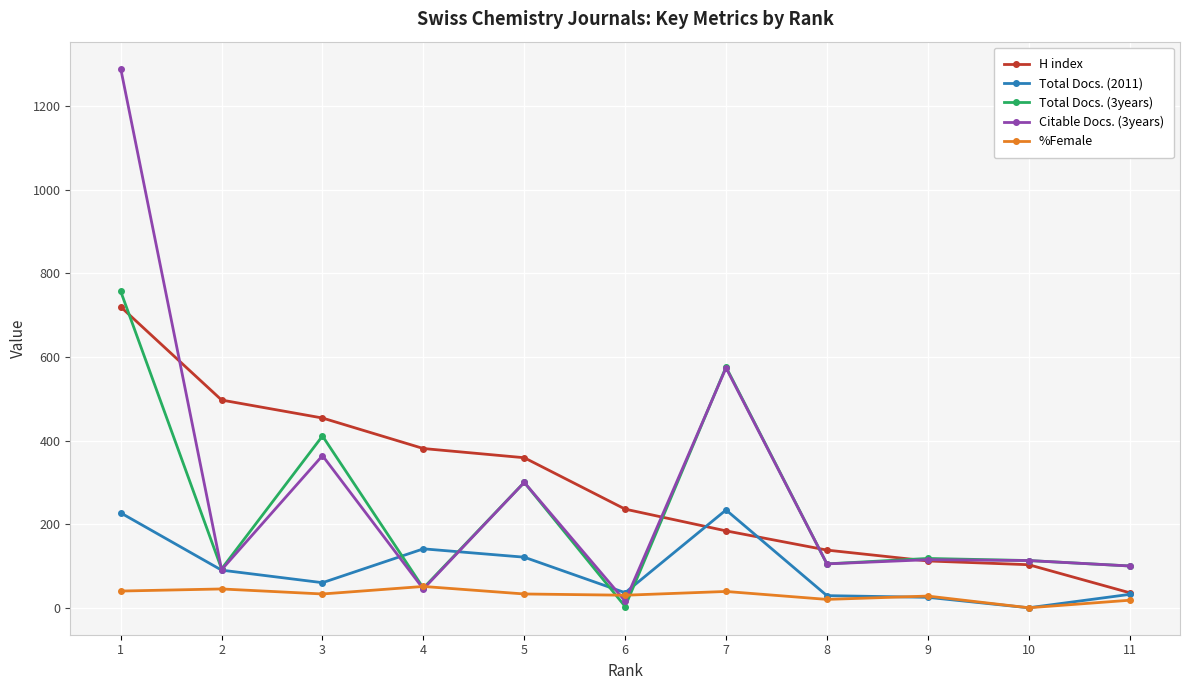

At which category does Total Docs. (3years) reach its first local valley?

2